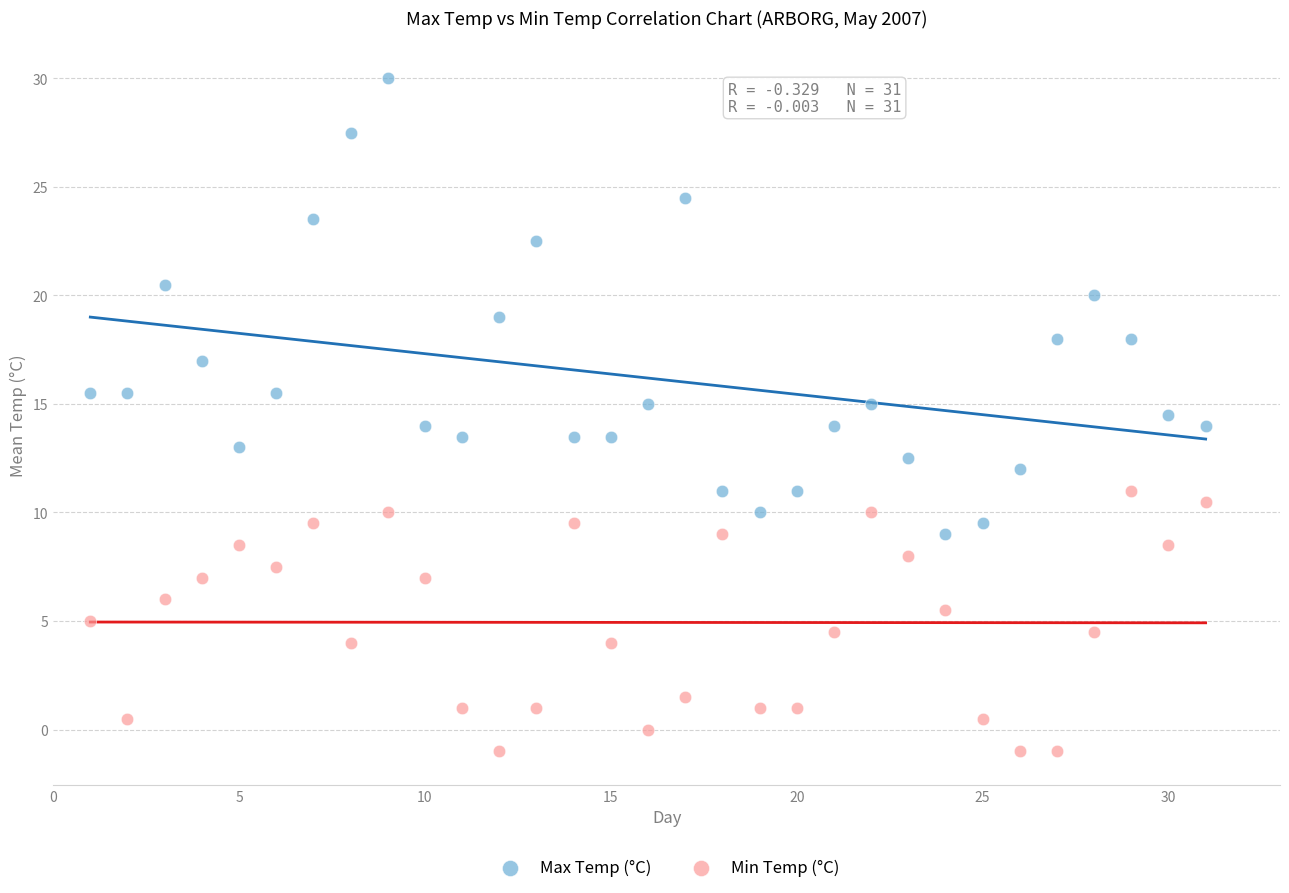

Which series contains the lowest Y value?

Min Temp (°C)